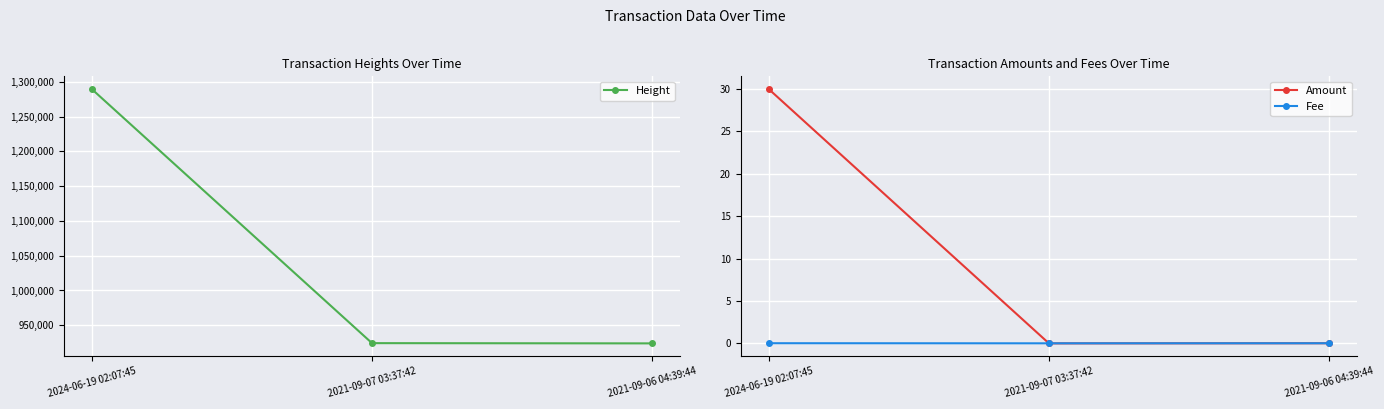

Which has a higher value, 2021-09-06 04:39:44 or 2021-09-07 03:37:42?

2021-09-07 03:37:42